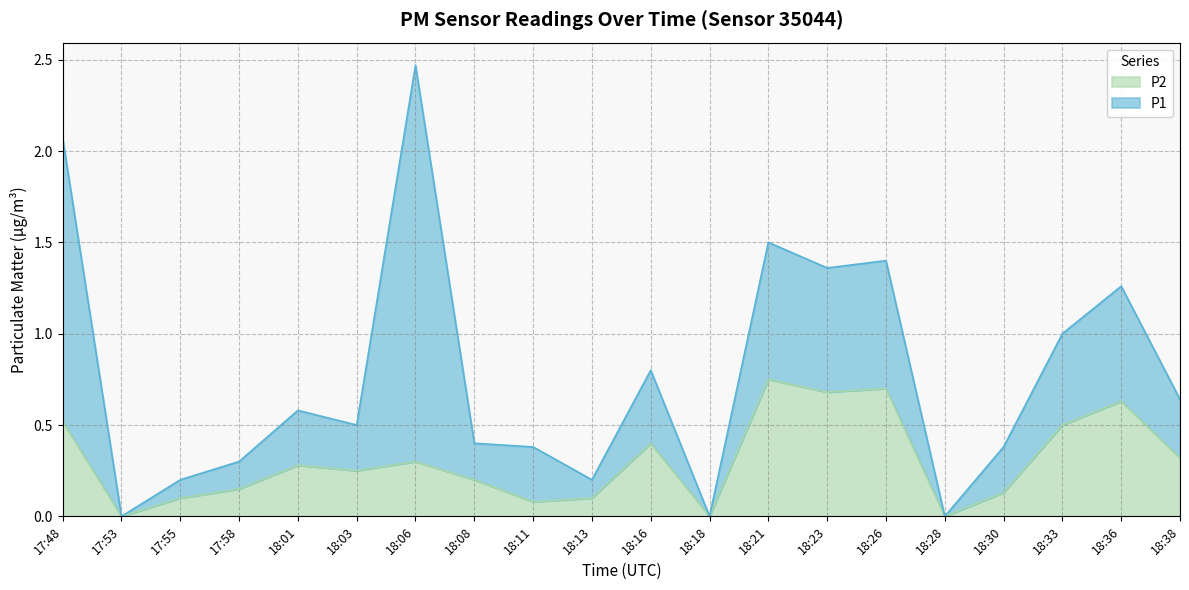

What is the label of the 19th point from the left?

18:36